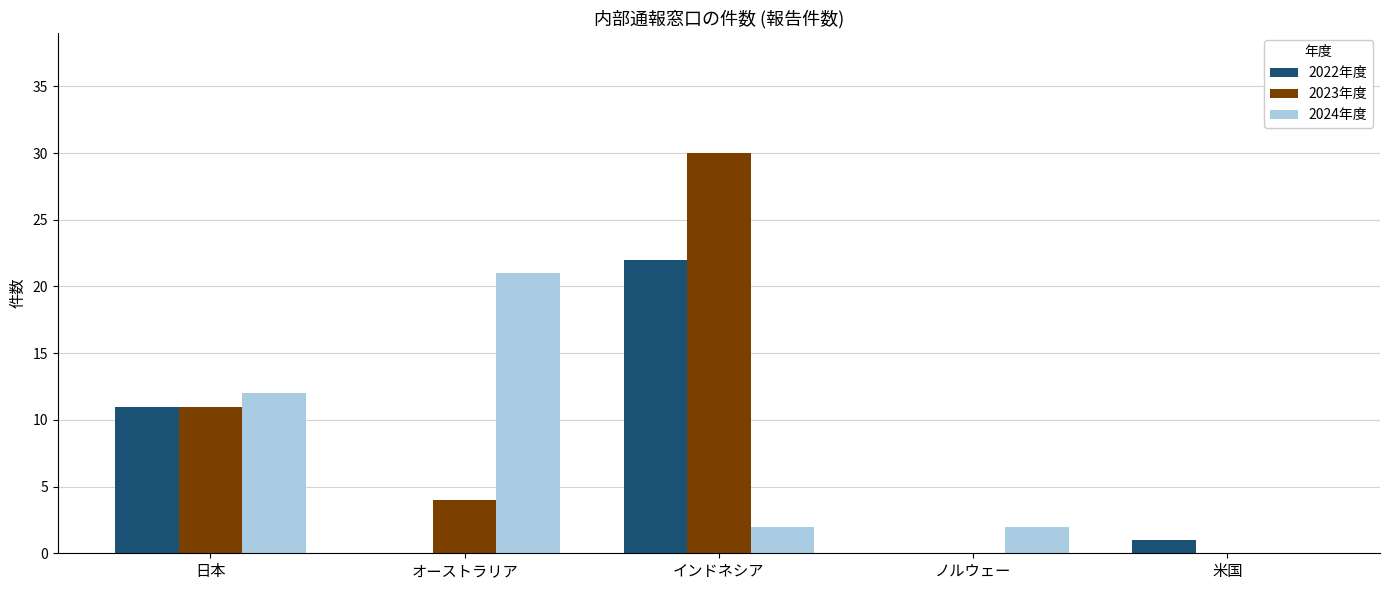

Which series has the widest spread of values?

2023年度